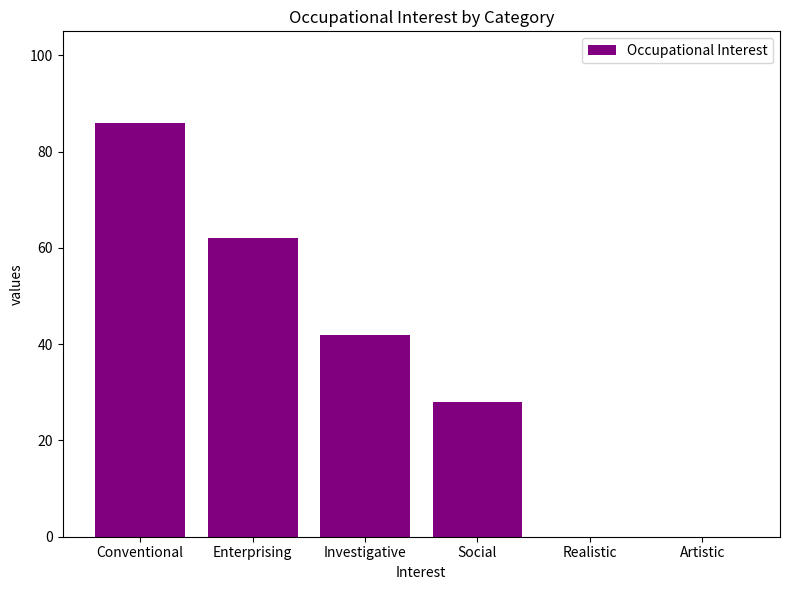

What is the sum of all values?

218